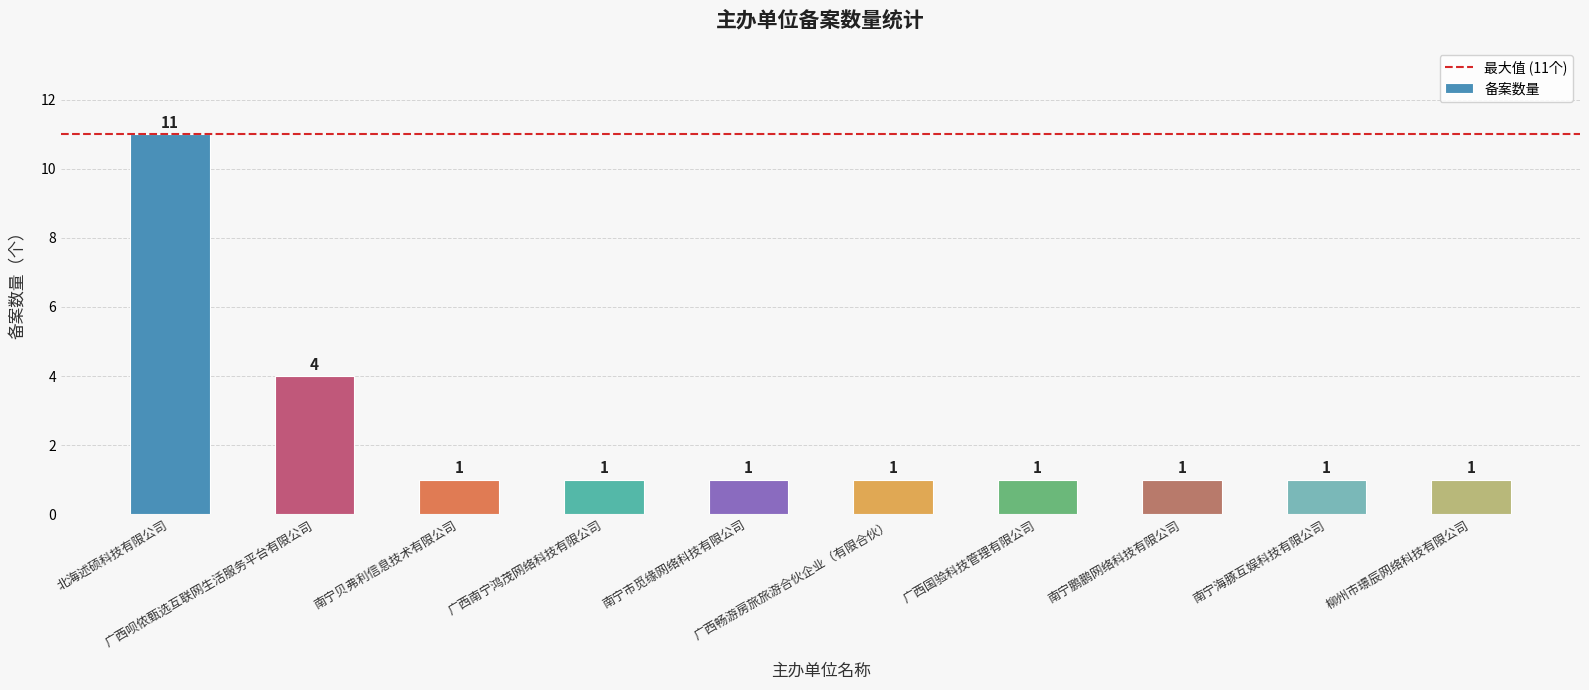

What is the sum of the values at 北海述硕科技有限公司 and 广西南宁鸿茂网络科技有限公司?

12